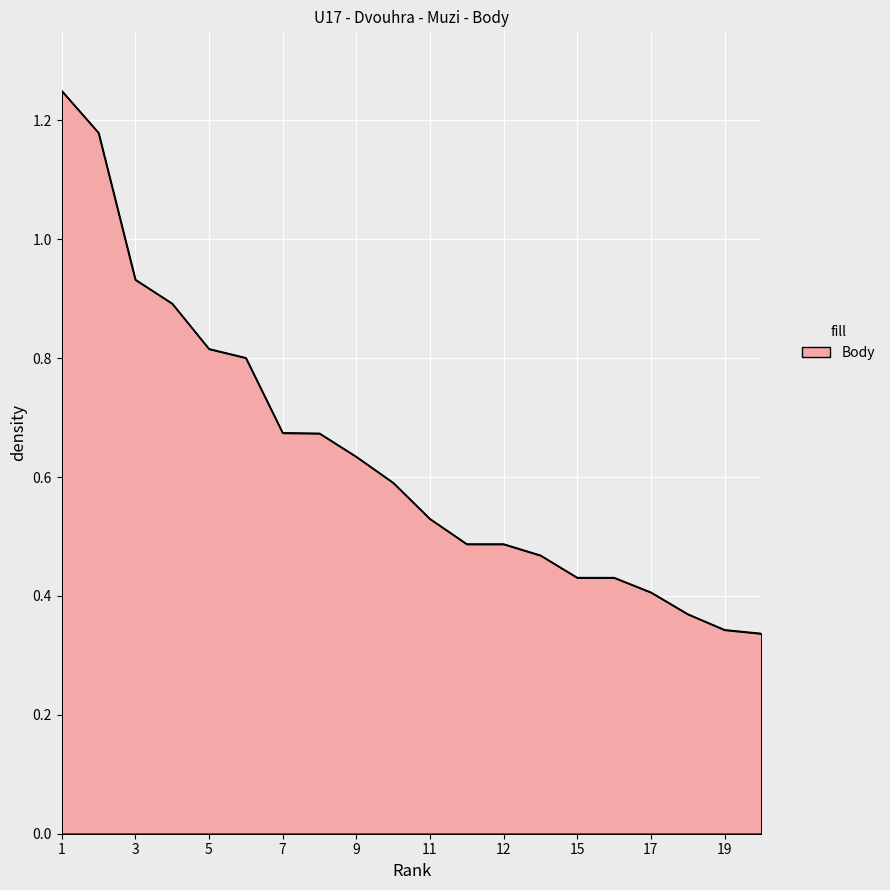

What is the average value?

0.6